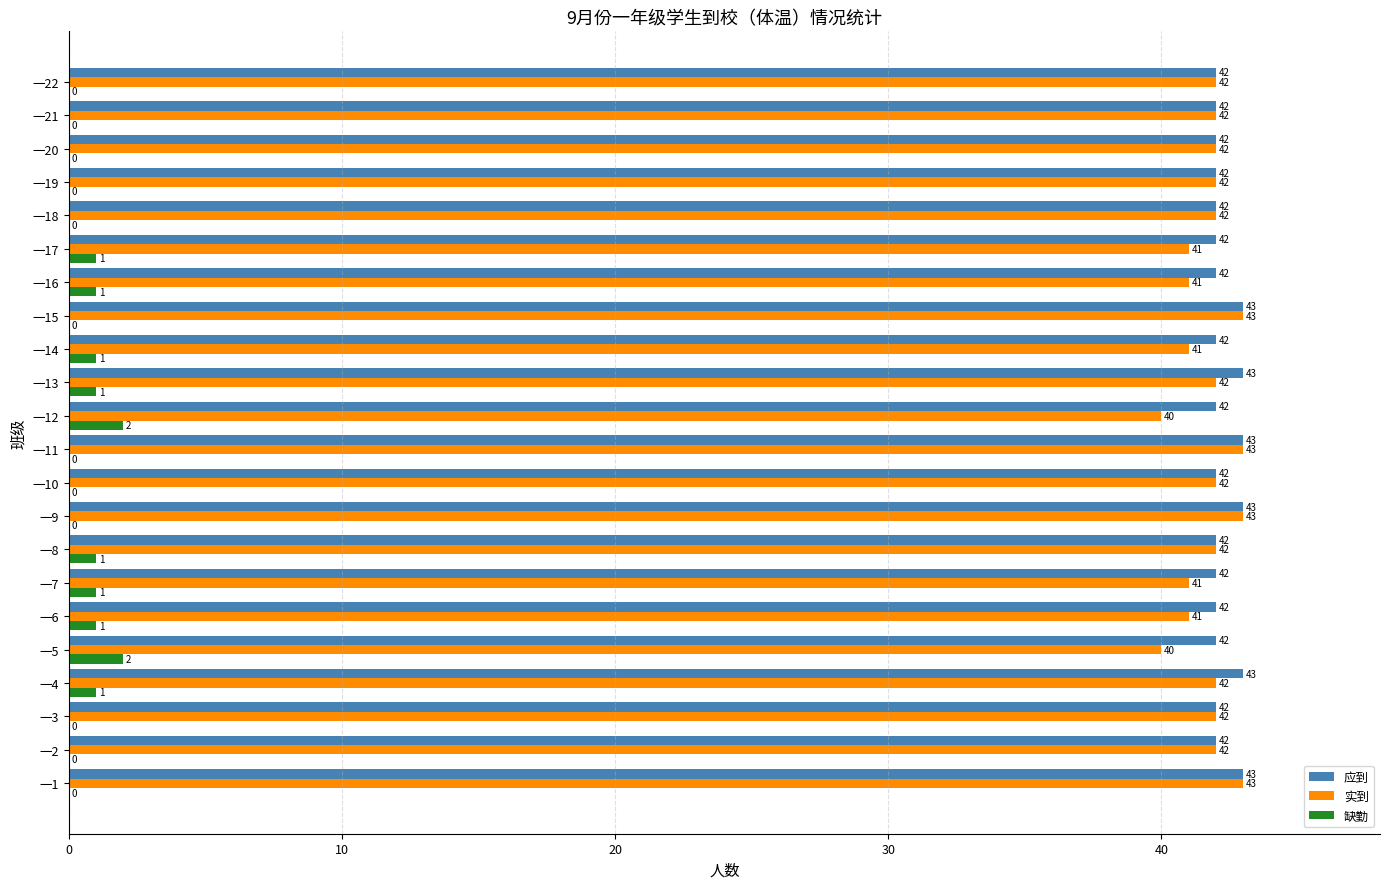

Which series has the largest total across all categories?

应到